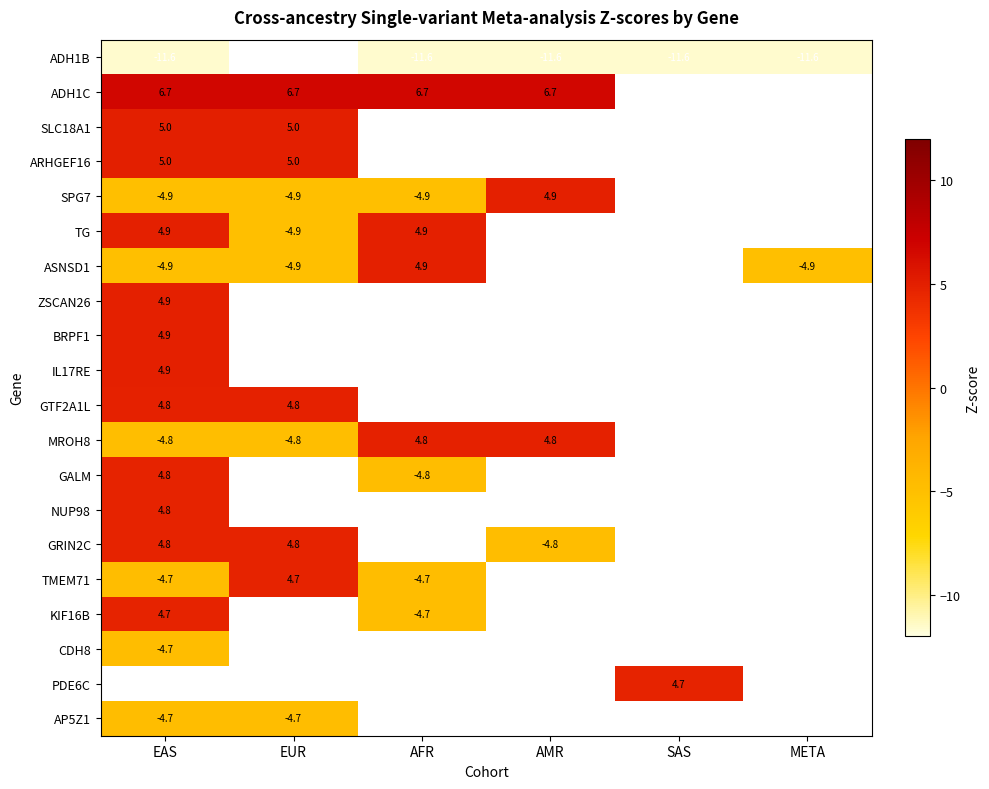

True or false: GALM has a value of 4.8 at EAS.

True